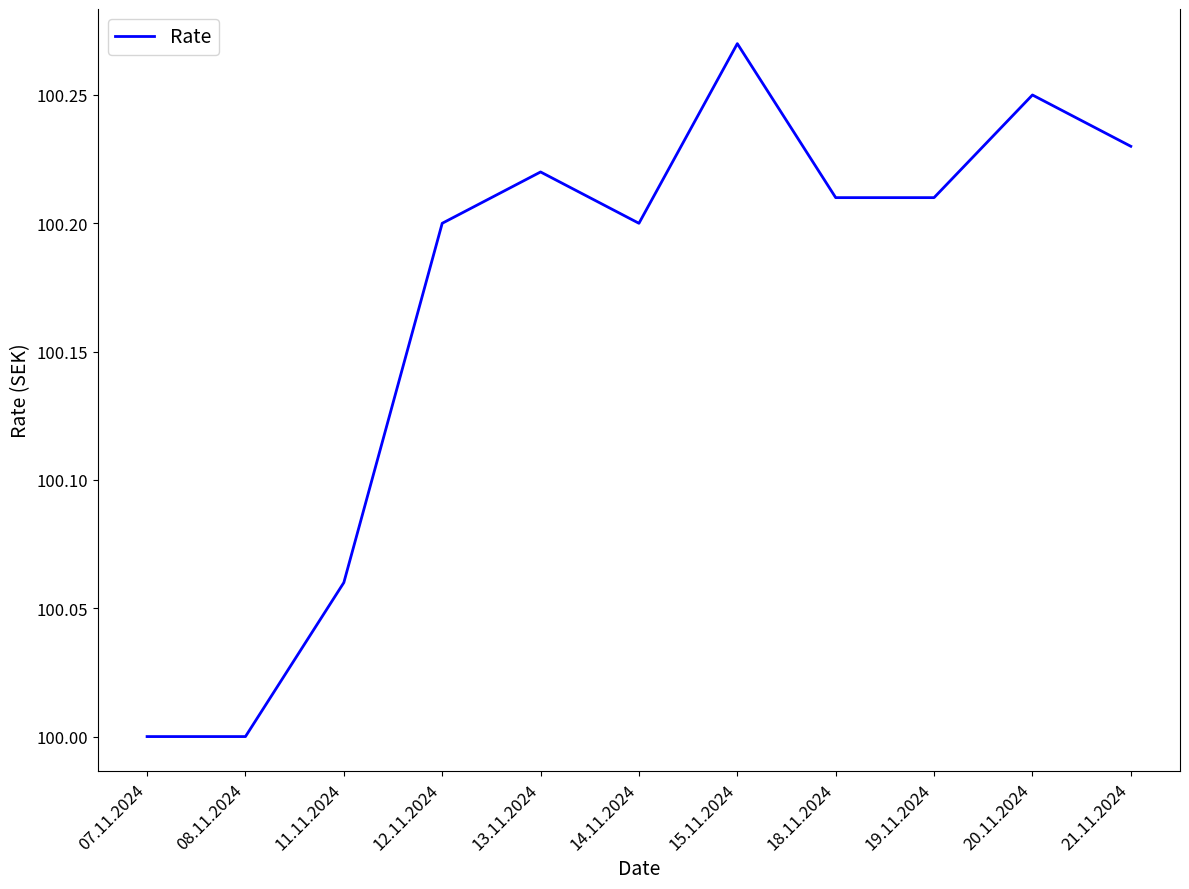

Is it true that the value at 19.11.2024 is 100.2?

True